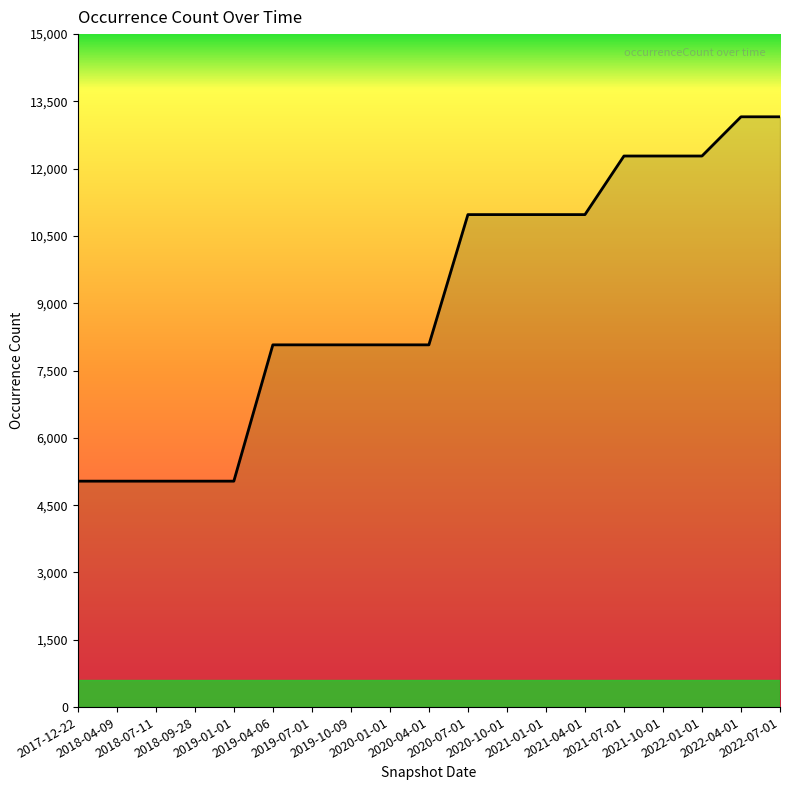

Approximately how many times larger is the value at 2020-04-01 compared to 2021-04-01?

0.7